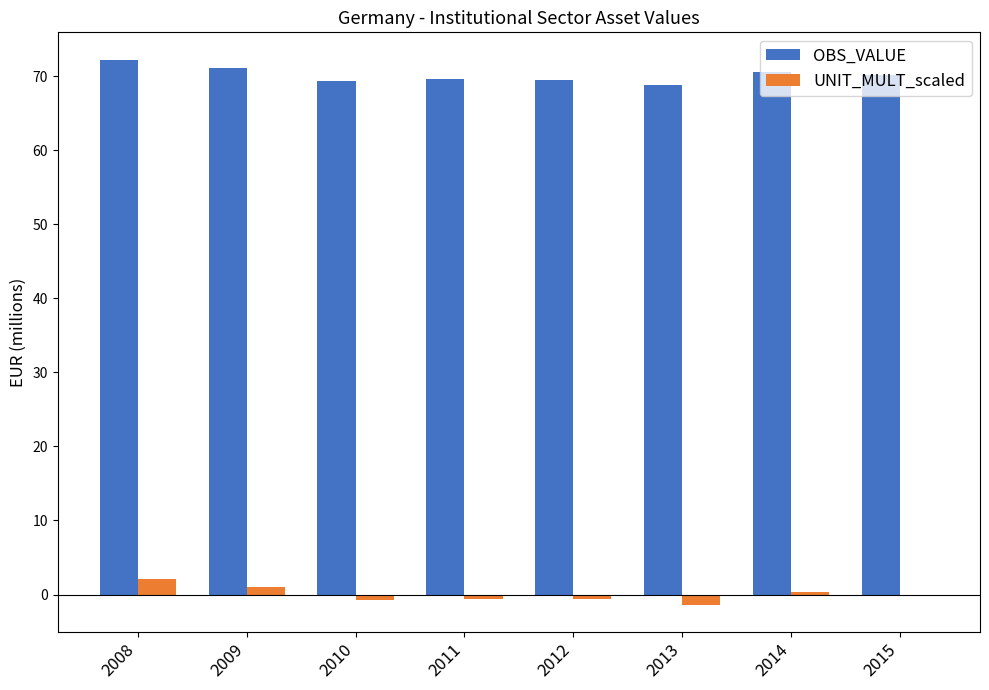

What is the sum of all OBS_VALUE values?

561.5